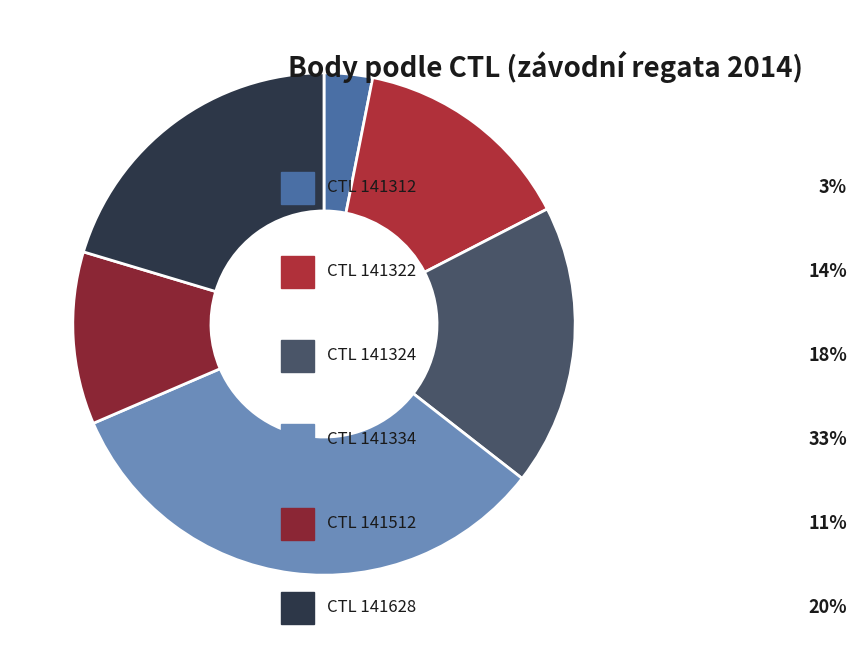

What is the largest slice in the pie chart?

141334